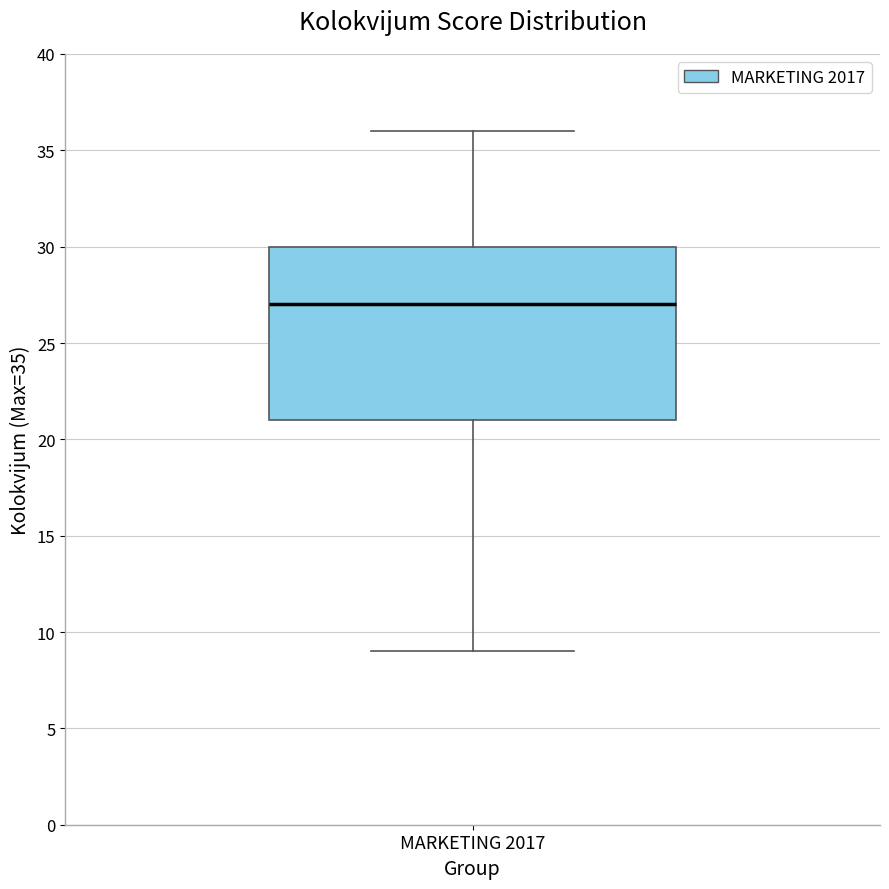

Where does the median line of the box for MARKETING 2017 sit on the y-axis? The values are not printed on the chart, so give them approximately, as read against the axis.

27